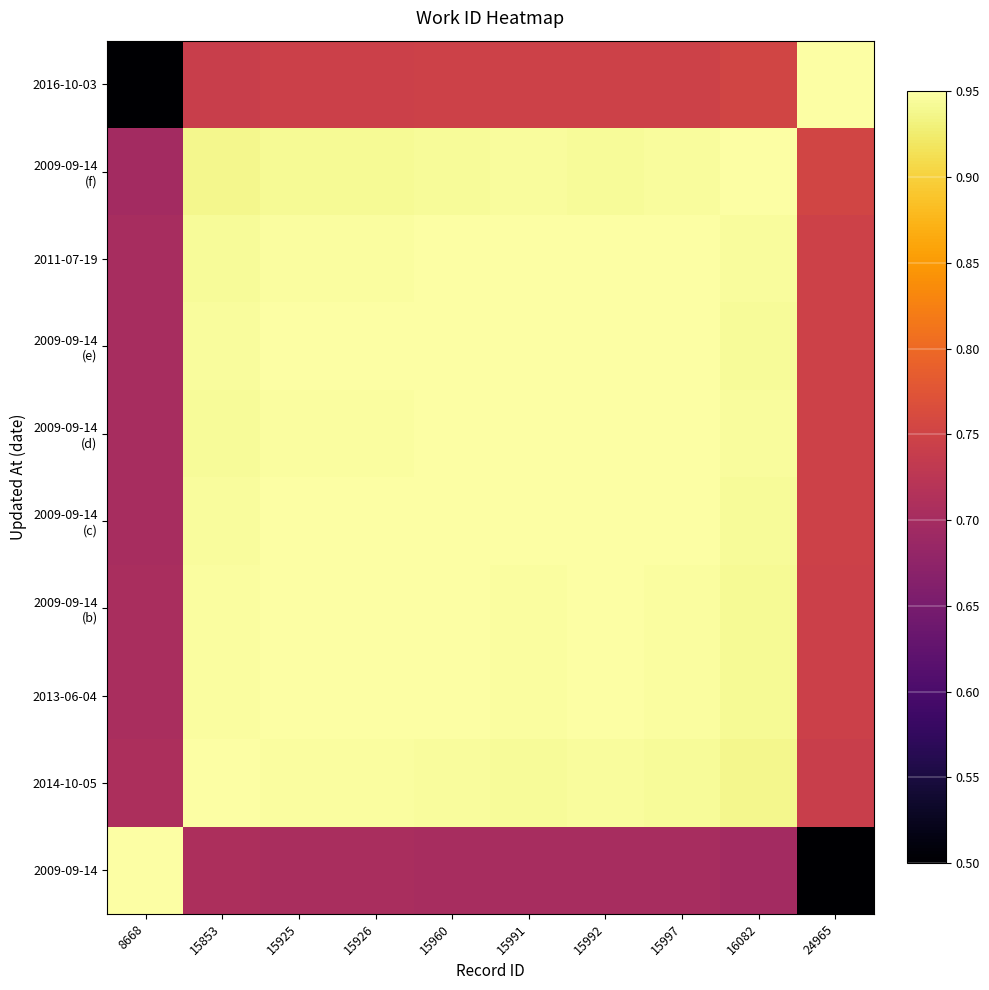

At 15992, list the series in order from smallest to largest.

2009-09-14, 2016-10-03, 2009-09-14 (f), 2014-10-05, 2013-06-04, 2009-09-14 (b), 2011-07-19, 2009-09-14 (d), 2009-09-14 (c), 2009-09-14 (e)